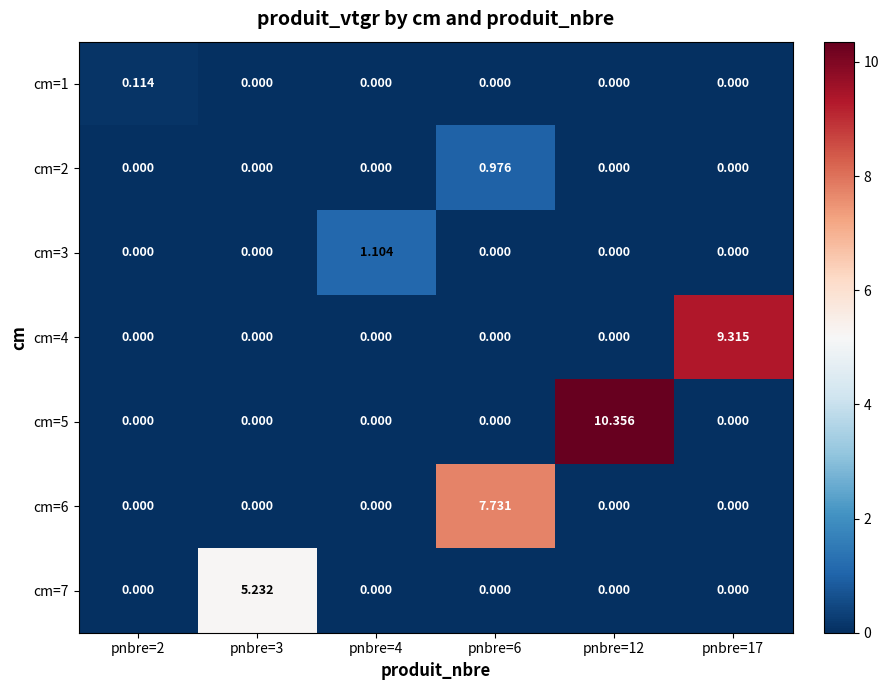

Reading right to left, extract all data points from this chart.

cm=1: pnbre=17=0.0	pnbre=12=0.0	pnbre=6=0.0	pnbre=4=0.0	pnbre=3=0.0	pnbre=2=0.1
cm=2: pnbre=17=0.0	pnbre=12=0.0	pnbre=6=1.0	pnbre=4=0.0	pnbre=3=0.0	pnbre=2=0.0
cm=3: pnbre=17=0.0	pnbre=12=0.0	pnbre=6=0.0	pnbre=4=1.1	pnbre=3=0.0	pnbre=2=0.0
cm=4: pnbre=17=9.3	pnbre=12=0.0	pnbre=6=0.0	pnbre=4=0.0	pnbre=3=0.0	pnbre=2=0.0
cm=5: pnbre=17=0.0	pnbre=12=10.4	pnbre=6=0.0	pnbre=4=0.0	pnbre=3=0.0	pnbre=2=0.0
cm=6: pnbre=17=0.0	pnbre=12=0.0	pnbre=6=7.7	pnbre=4=0.0	pnbre=3=0.0	pnbre=2=0.0
cm=7: pnbre=17=0.0	pnbre=12=0.0	pnbre=6=0.0	pnbre=4=0.0	pnbre=3=5.2	pnbre=2=0.0